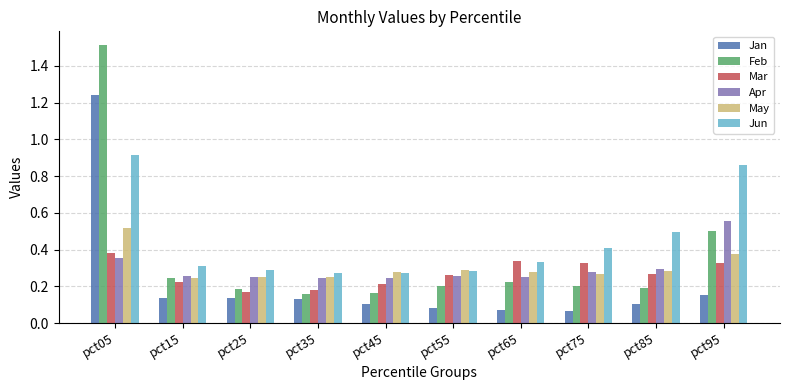

Between pct35 and pct55, which series saw the biggest shift?

Mar